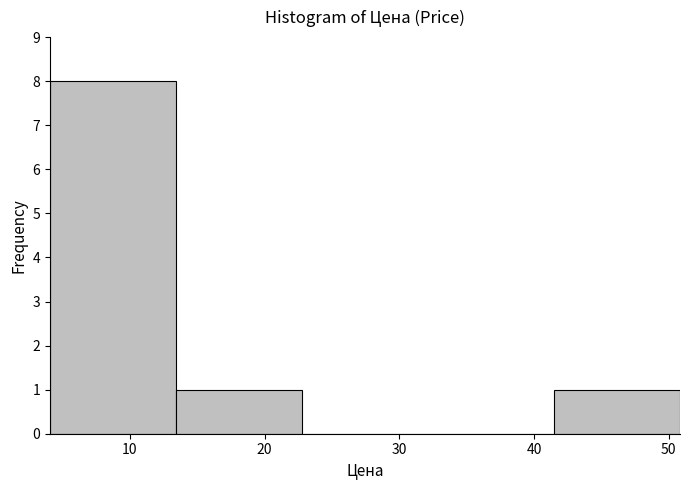

Reading left to right, list every bar in this chart as the range it spans on the x-axis followed by its height. Neither the bar edges nor the heights are printed on the chart, so give them approximately, as read against the axes.

4 to 13: 8
13 to 23: 1
23 to 32: 0
32 to 41: 0
41 to 51: 1